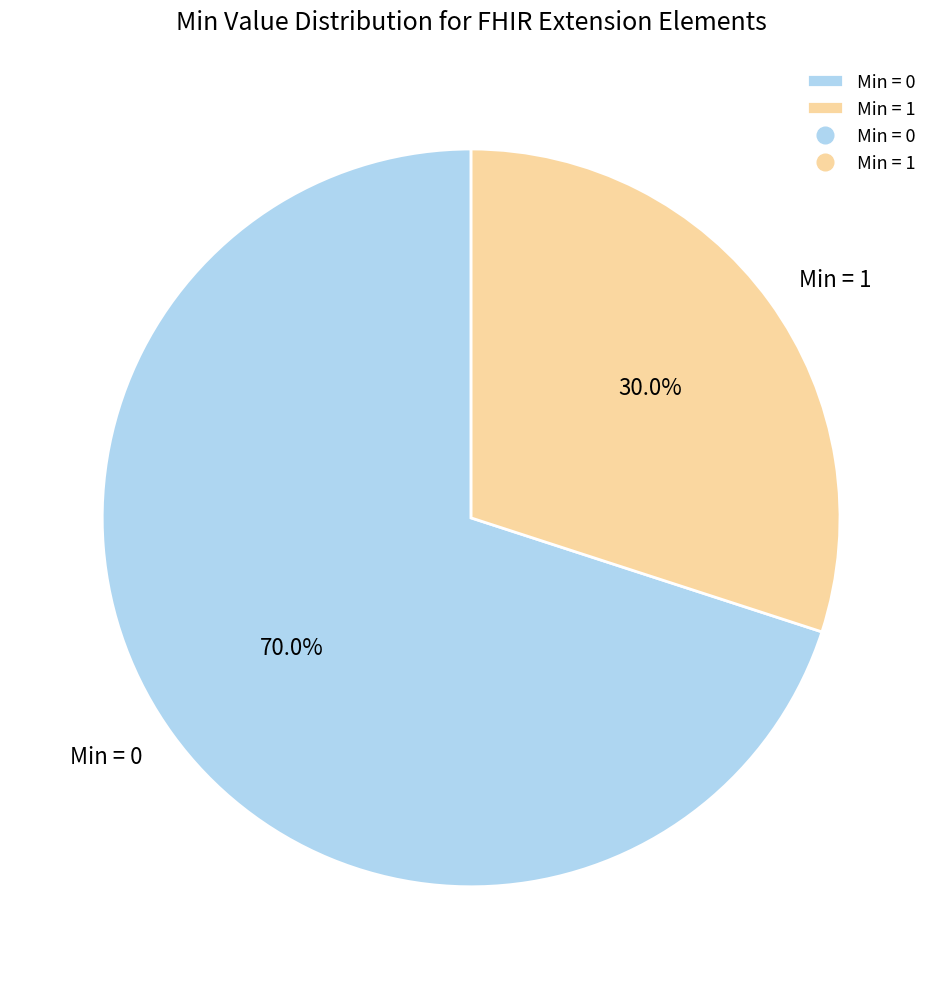

How many slices are in this pie chart?

2